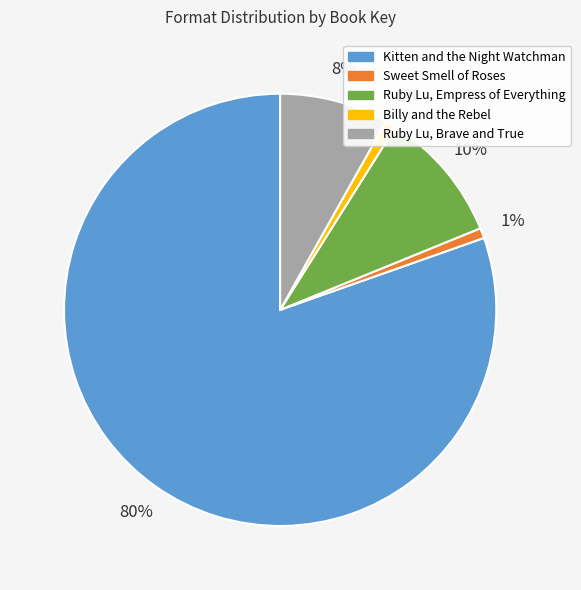

What is the largest slice in the pie chart?

Kitten and the Night Watchman